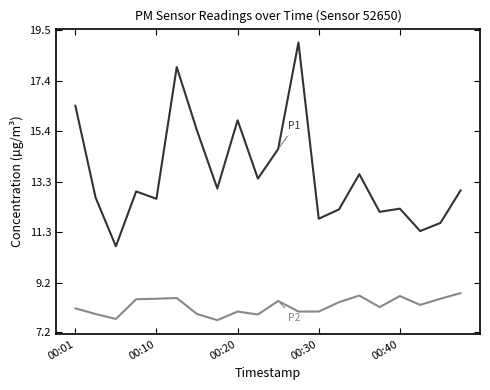

What is the greatest value displayed?

19.0